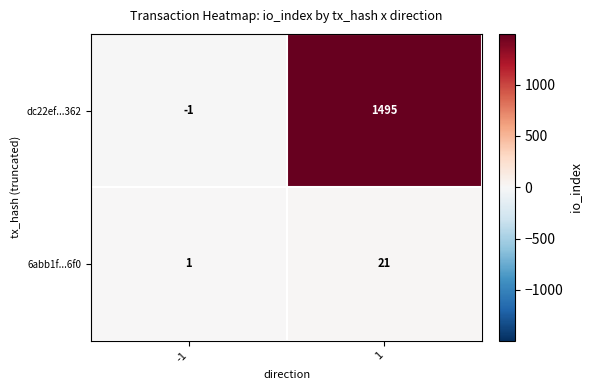

What is the spread (max minus min) of values at -1?

2